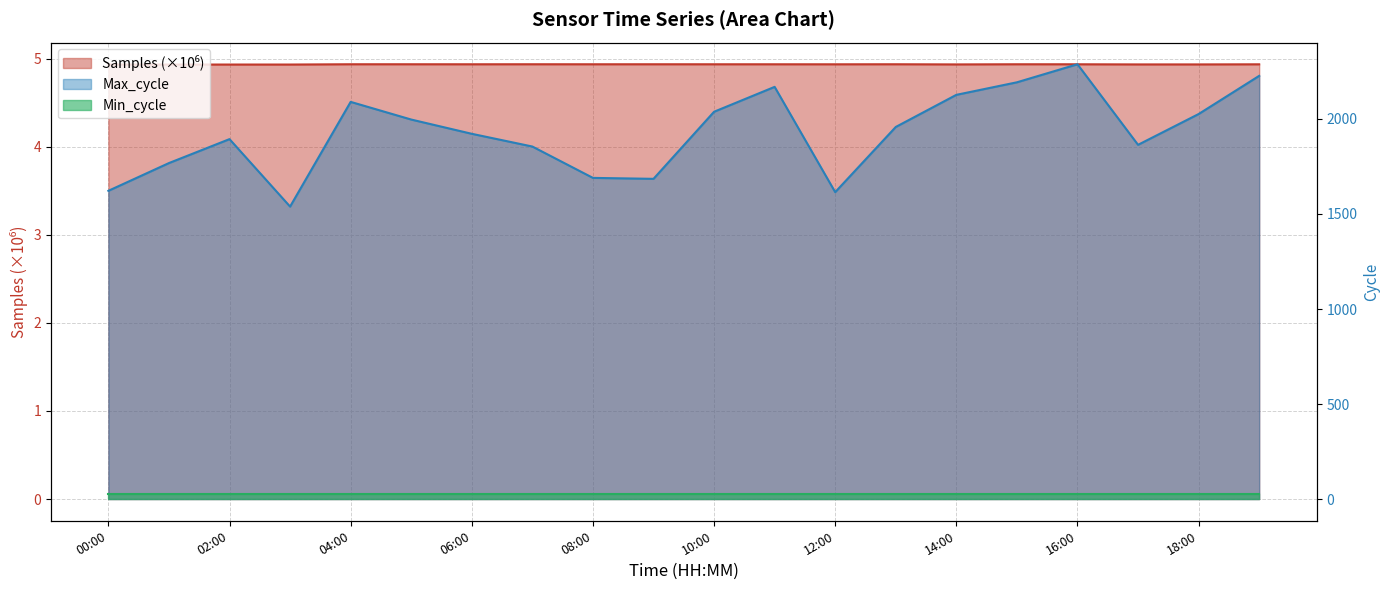

What is the total value across all series at 16:00?

2292.9